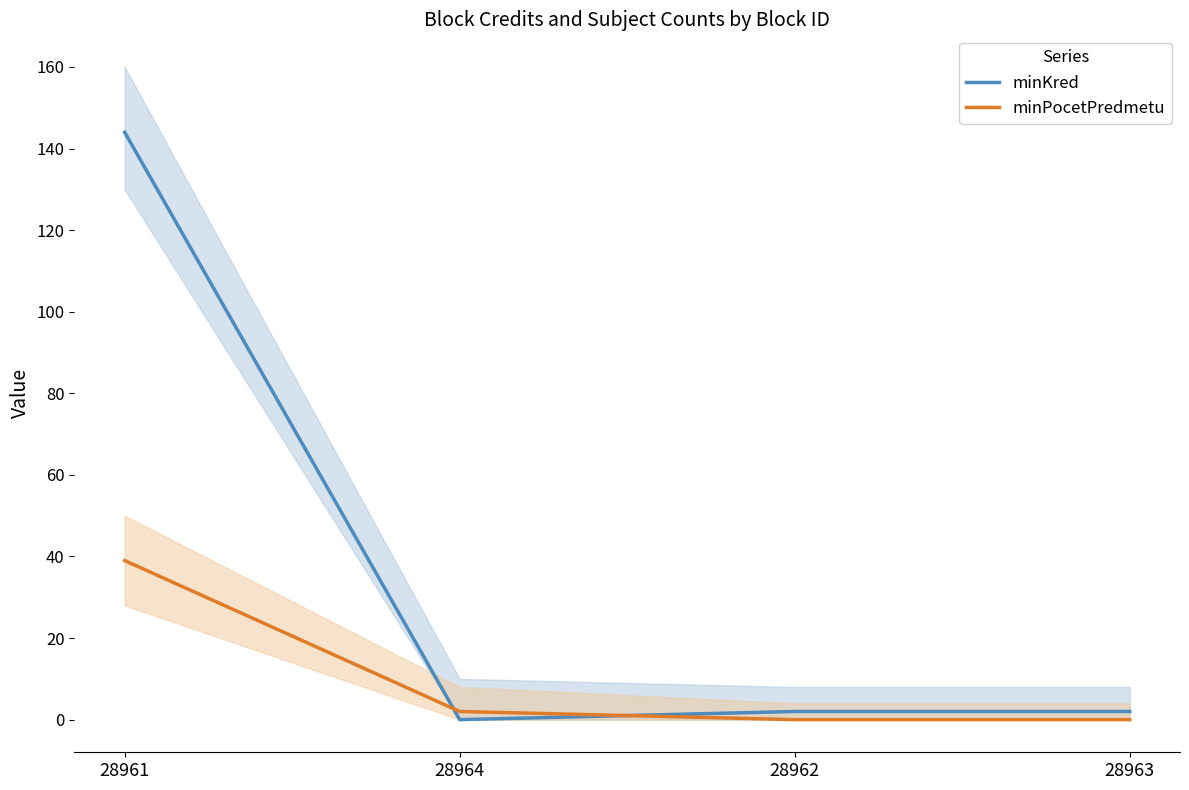

True or false: minPocetPredmetu has more than 0 points higher than both neighbors.

False